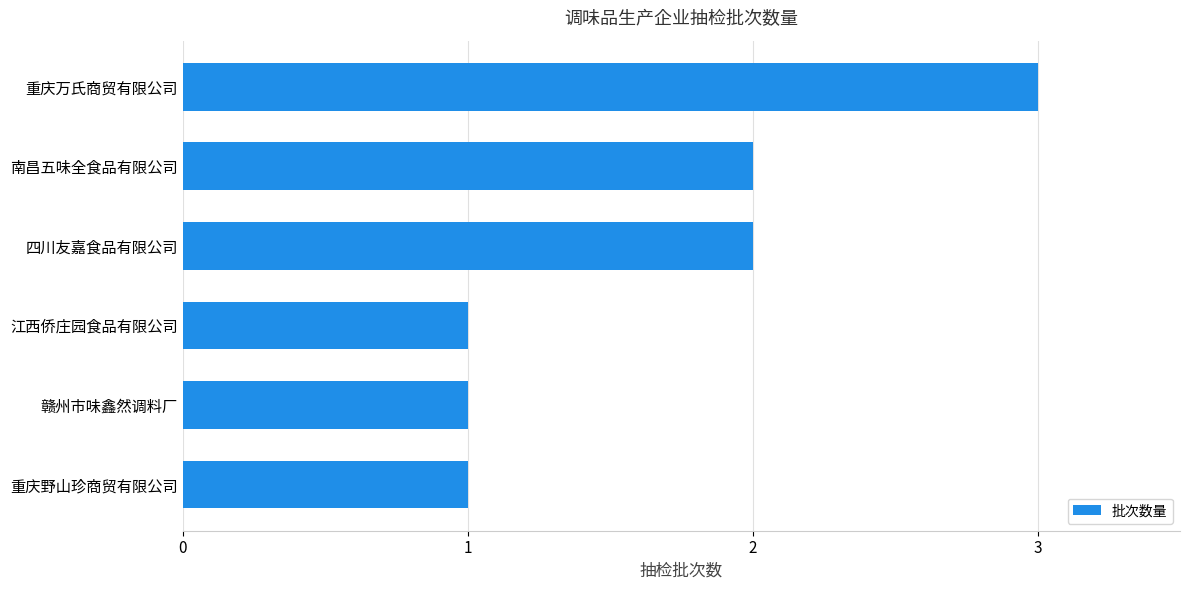

Approximately how many times larger is the value at 四川友嘉食品有限公司 compared to 南昌五味全食品有限公司?

1.0